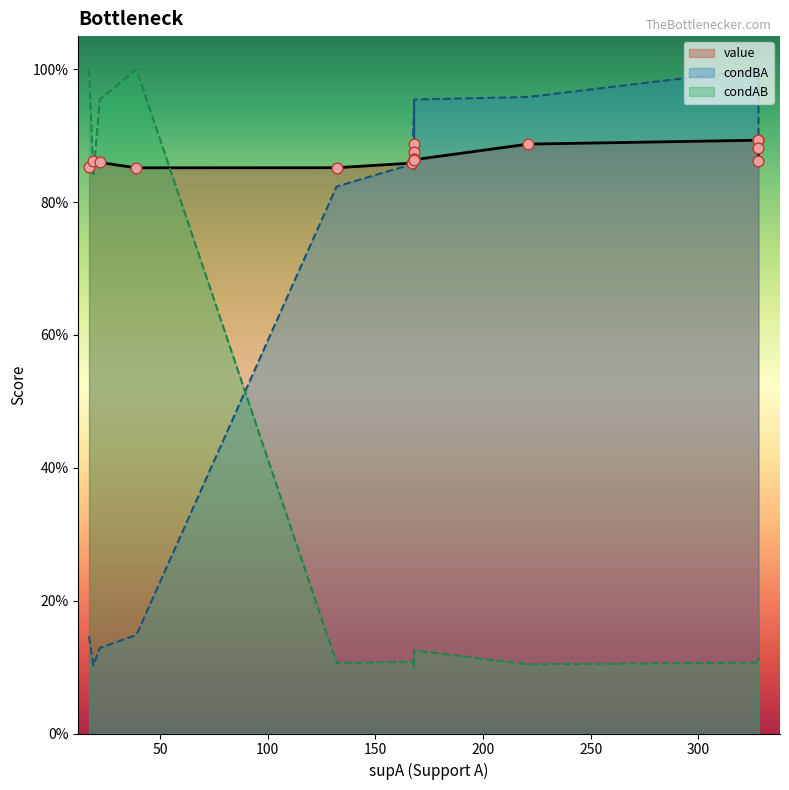

Which series has the widest spread of Y values?

condAB